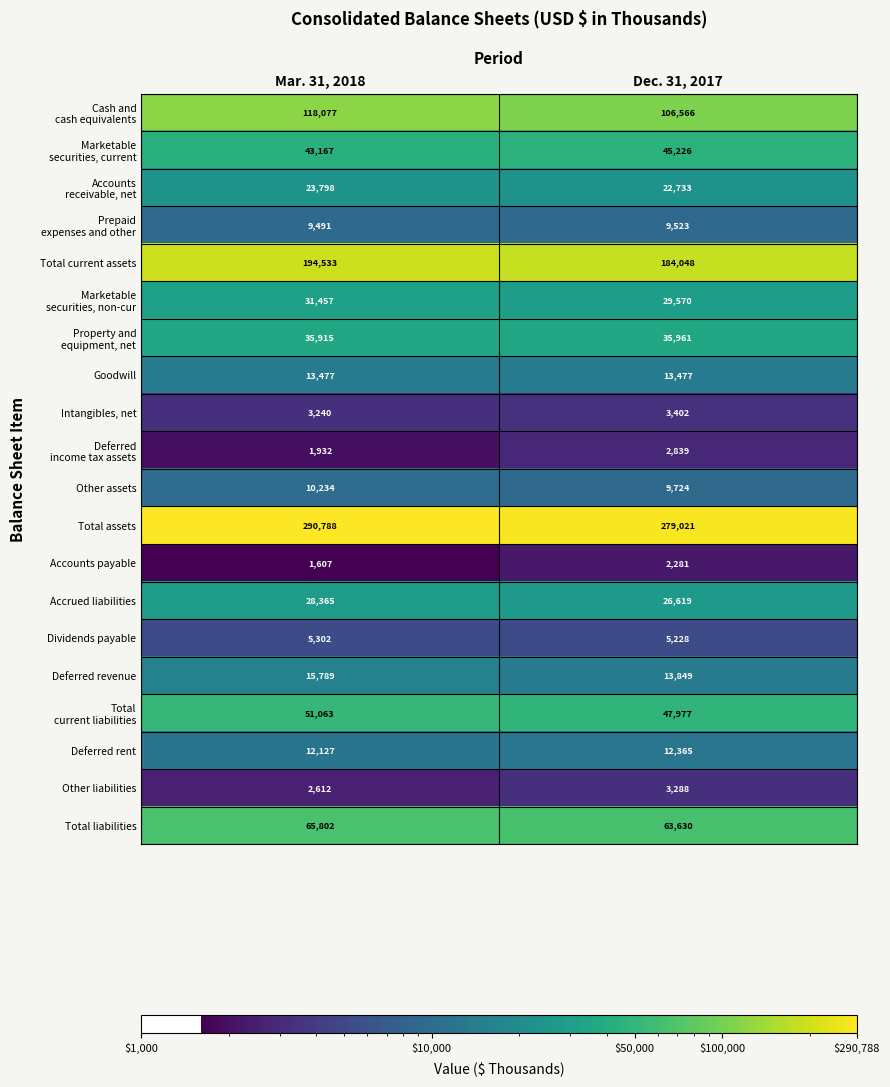

The value of Accrued liabilities at Dec. 31, 2017 is 15417. True or false?

False